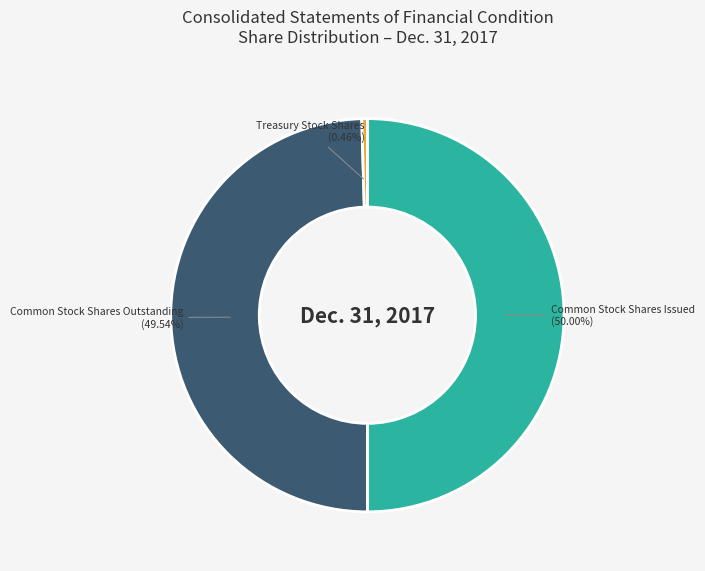

How many segments does this pie chart have?

3